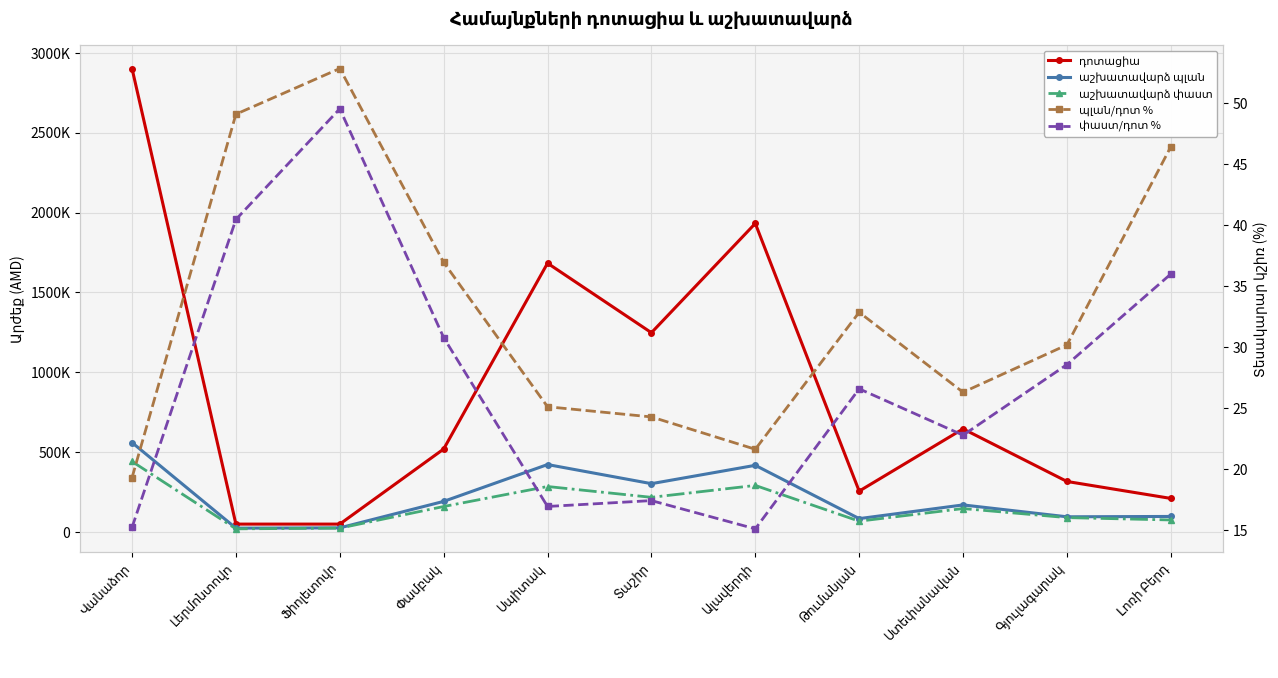

Which label corresponds to the largest value in the chart?

Վանաձոր